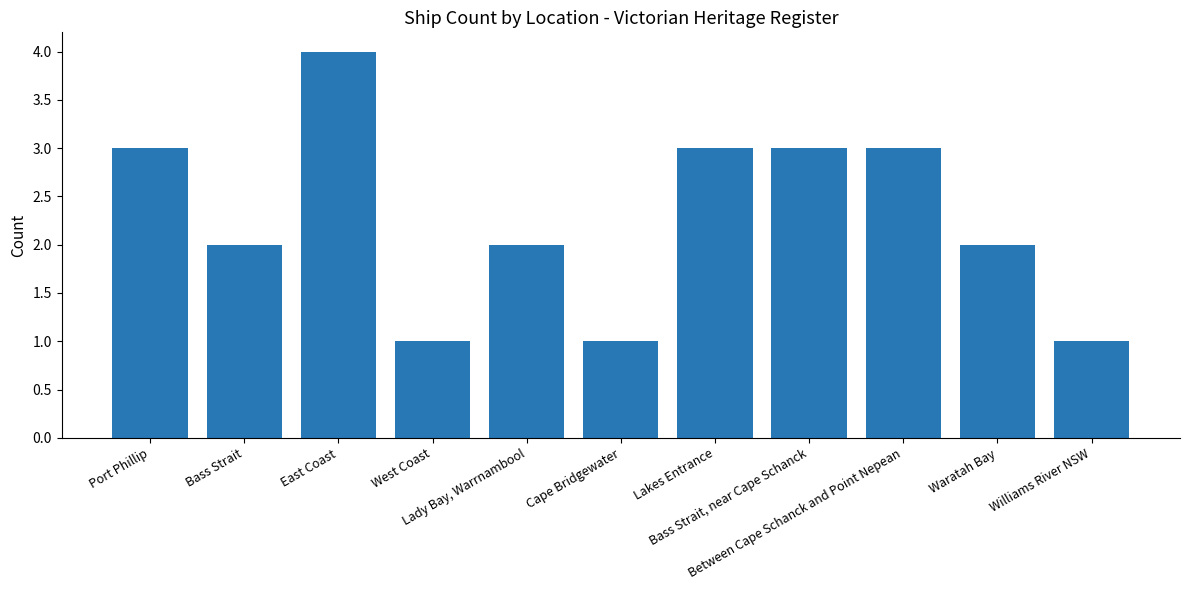

Are the bars grouped side by side (vs. stacked)?

No